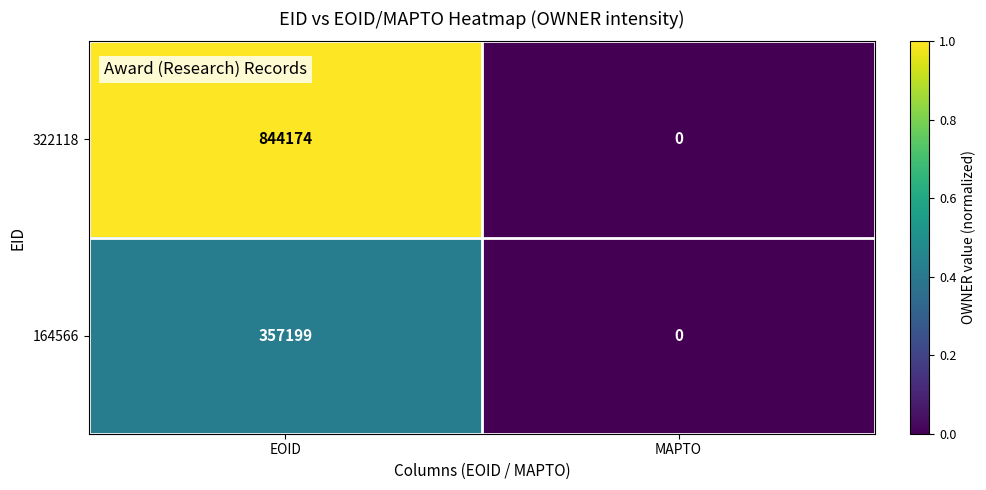

List the series in order of their overall mean, lowest first.

164566, 322118